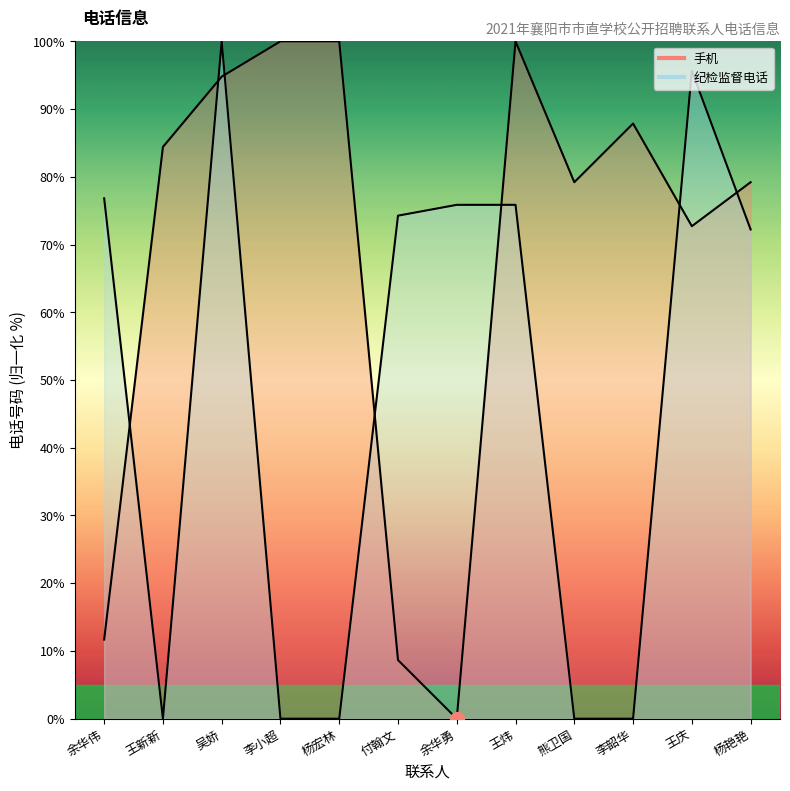

The value of 纪检监督电话 at 李小超 is 0.0. True or false?

True